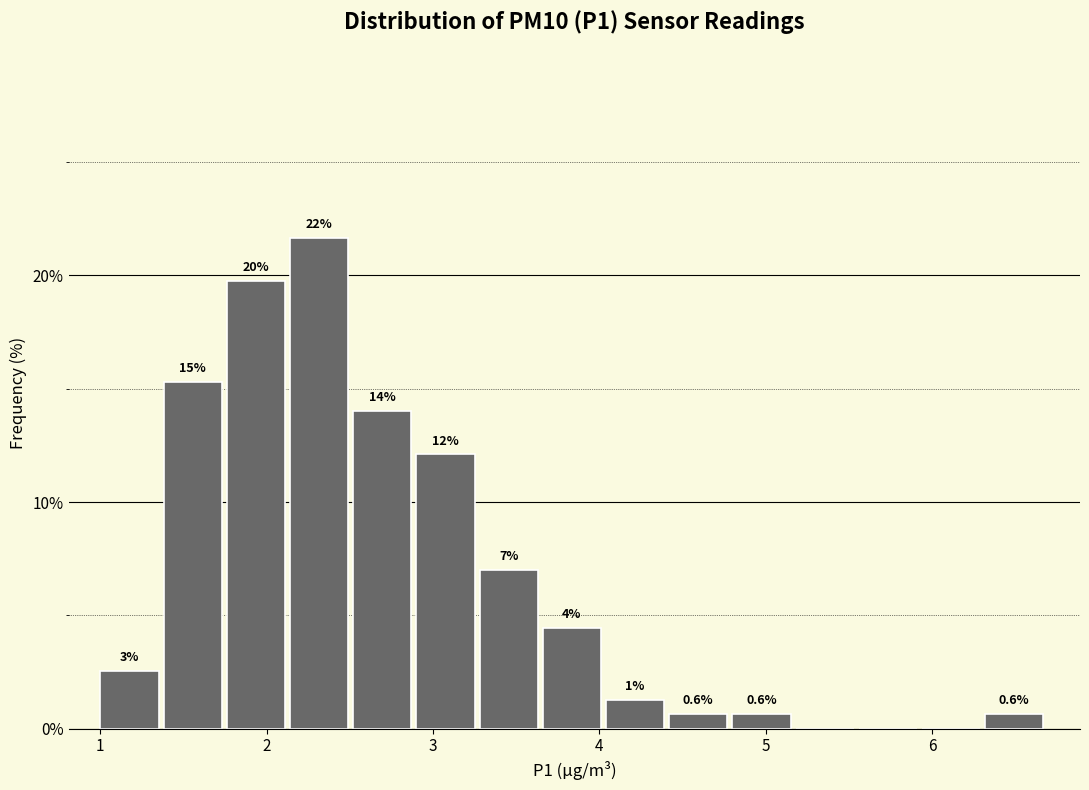

Around what value on the x-axis is the tallest bar? Give the approximate position of its centre, as read against the axis.

2.3